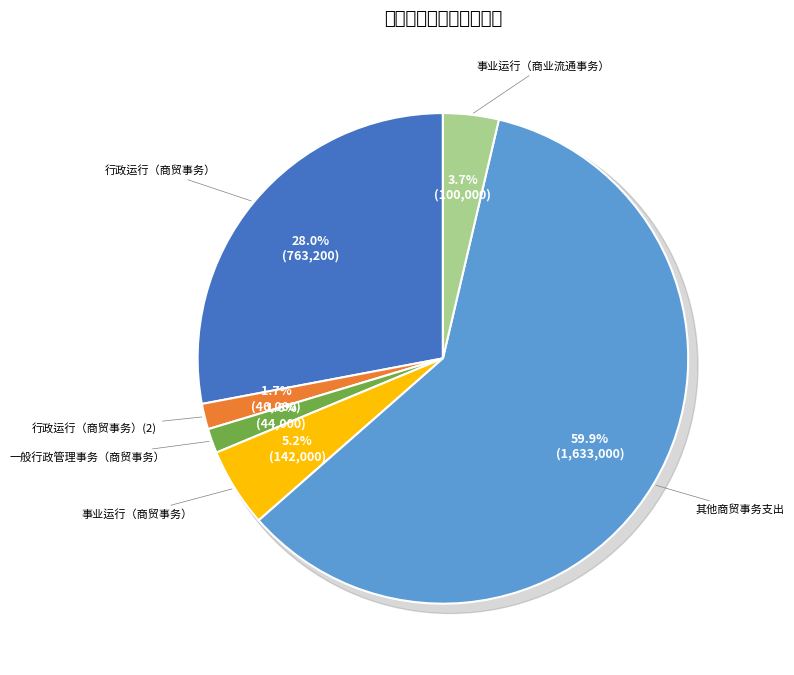

What portion of the pie excludes 其他商贸事务支出?

40.1%